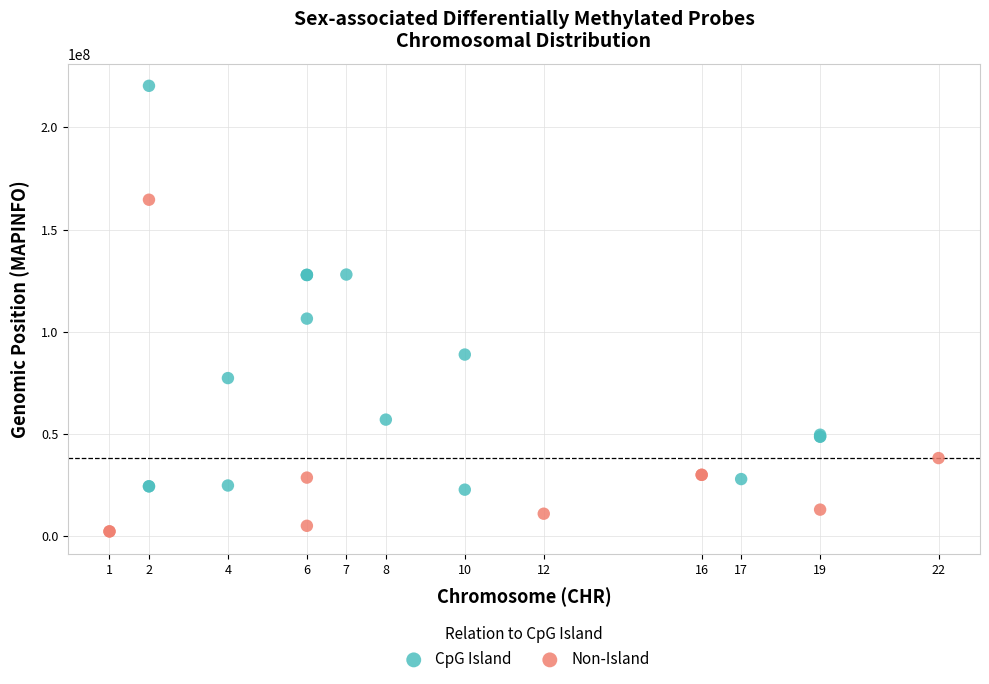

Which series contains the lowest Y value?

Non-Island